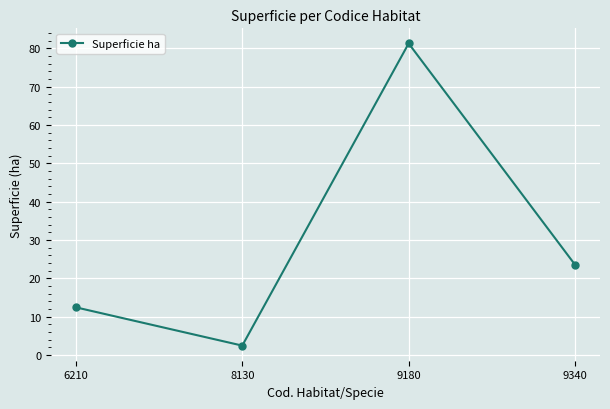

List the labels in order of value, largest first.

9180, 9340, 6210, 8130